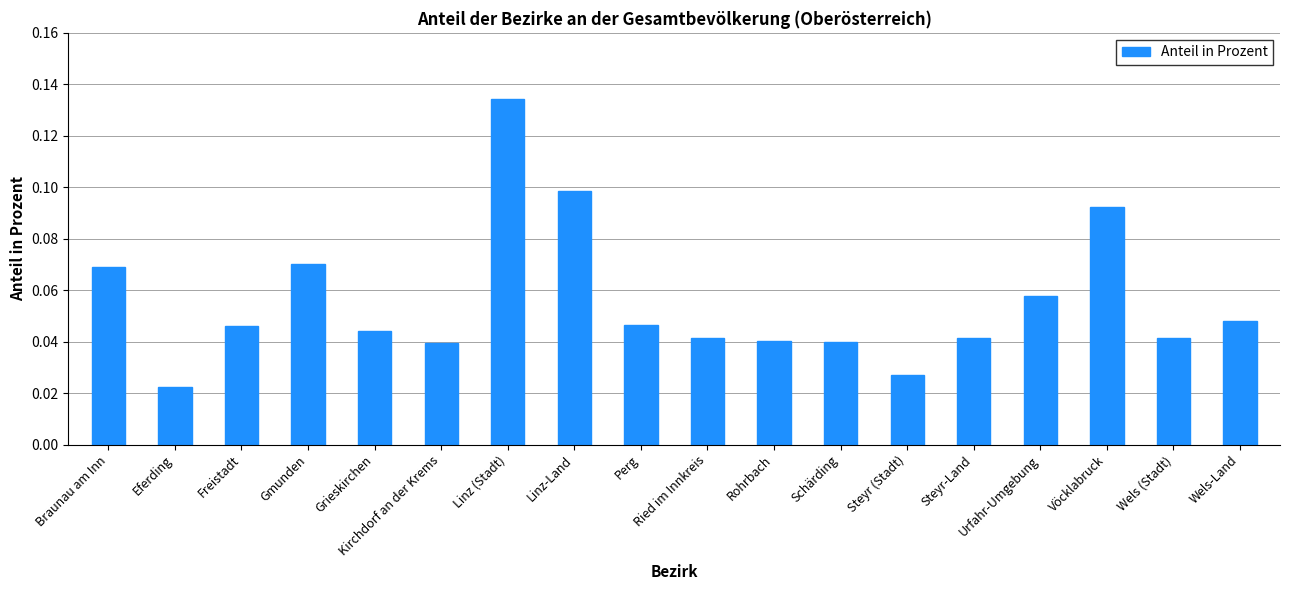

At which label is the value closest to 0?

Eferding